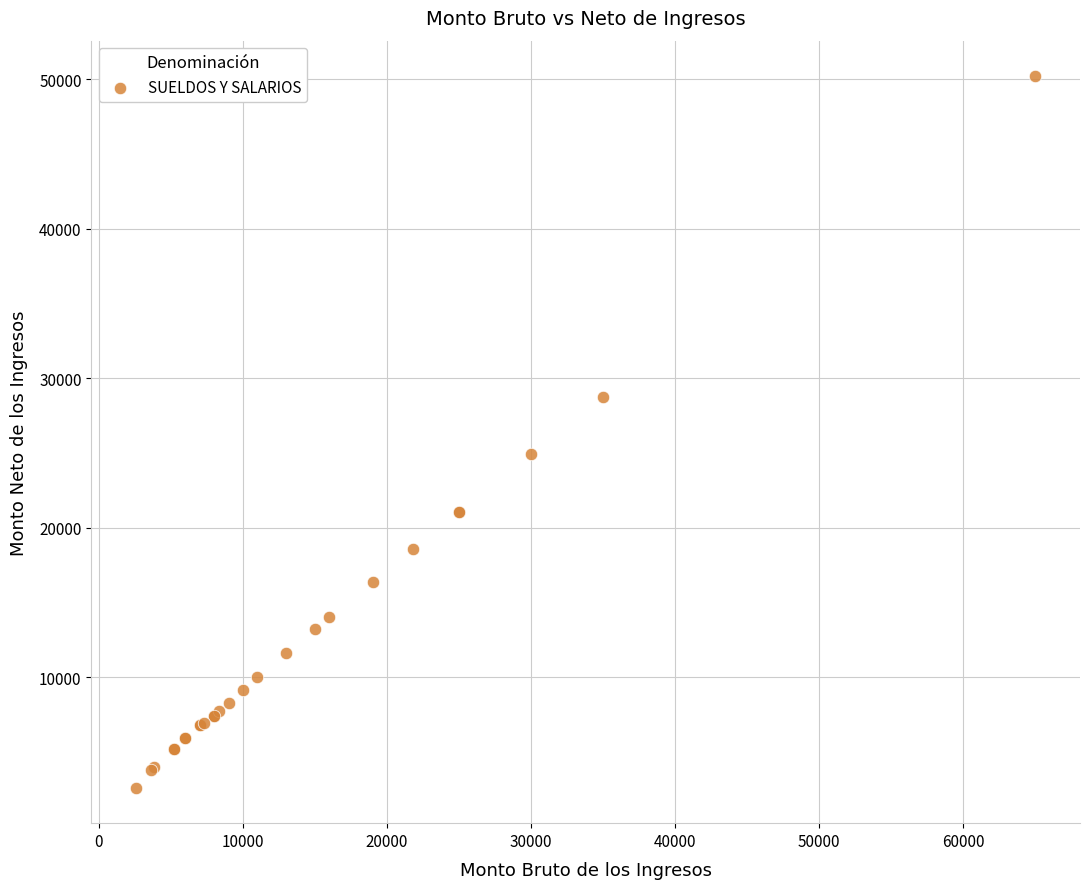

What Y value in the scatter plot is closest to 26409?

24941.6